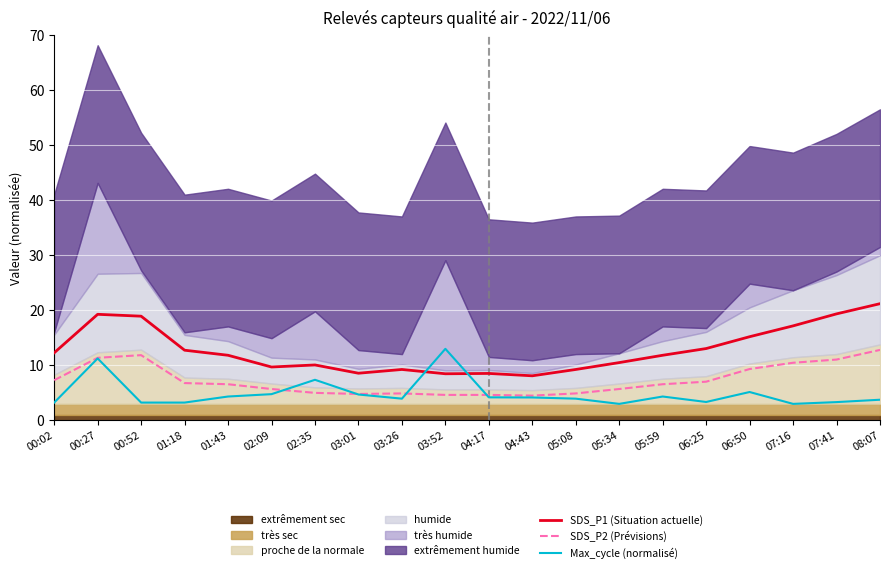

True or false: SDS_P1 (Situation actuelle) has a value of 3.9 at 05:59.

False